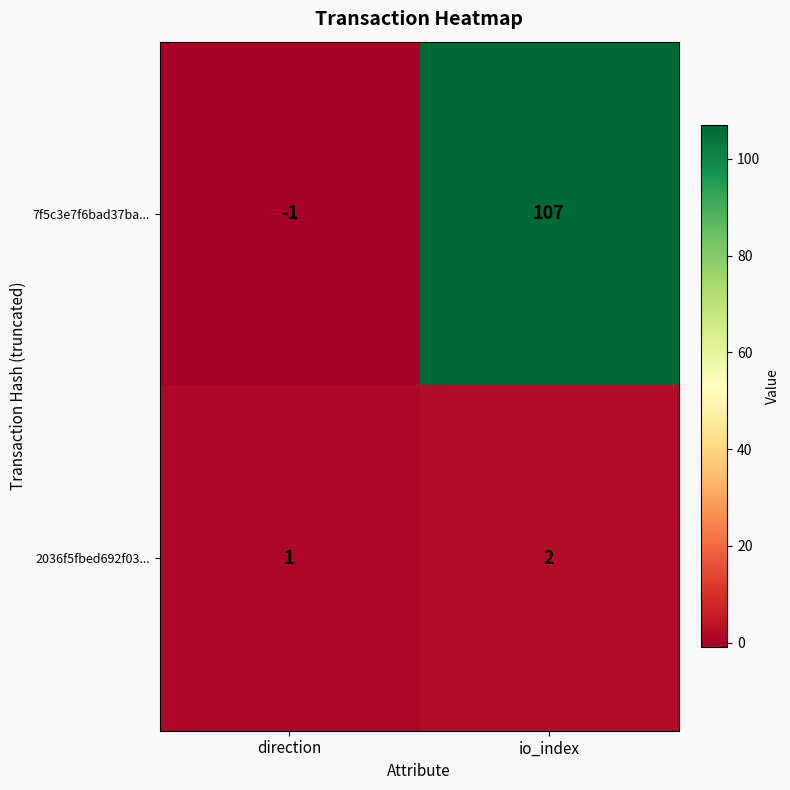

At which category is the sum across all series the highest?

io_index